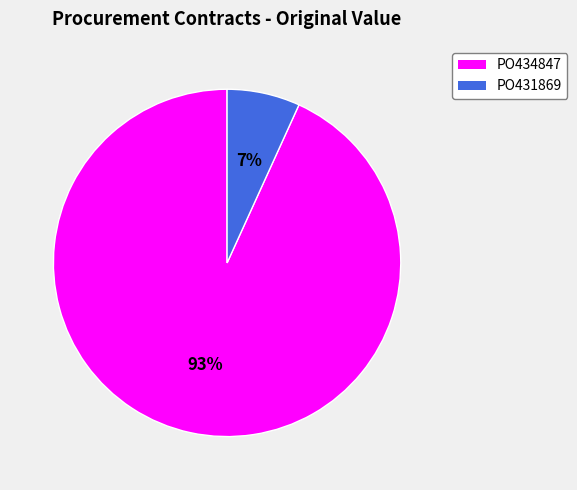

What is the smallest slice in the pie chart?

PO431869